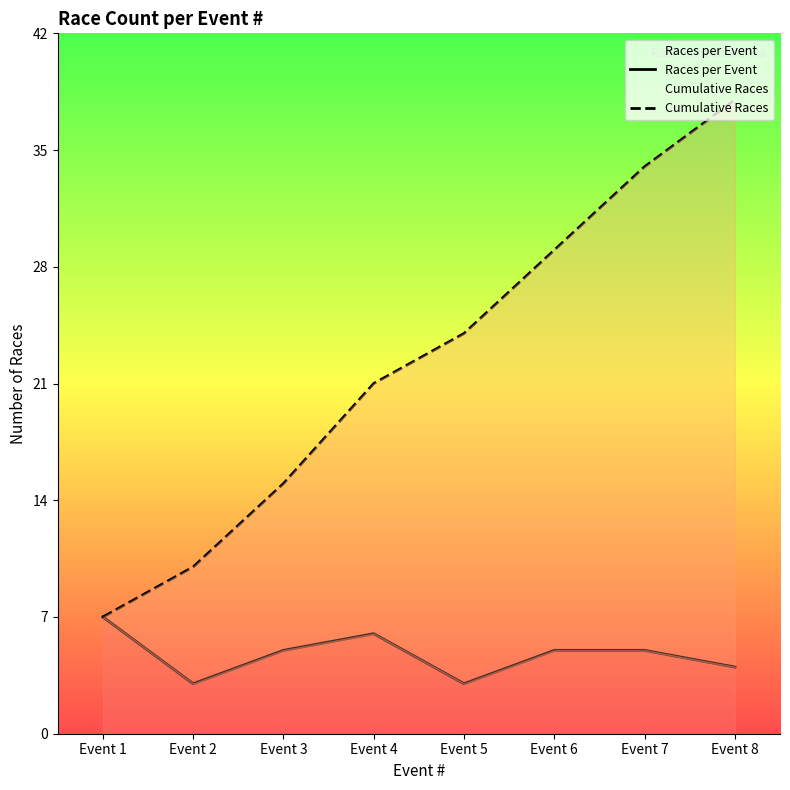

True or false: Races per Event and Cumulative Races intersect in this chart.

False